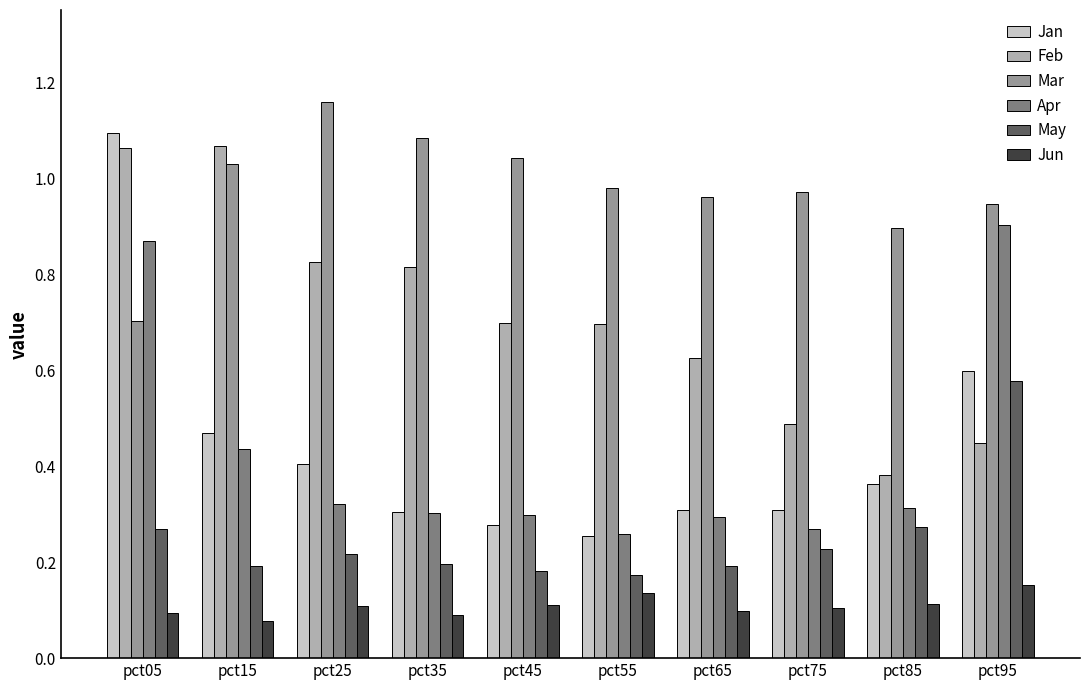

At which label does Jan reach its peak?

pct05